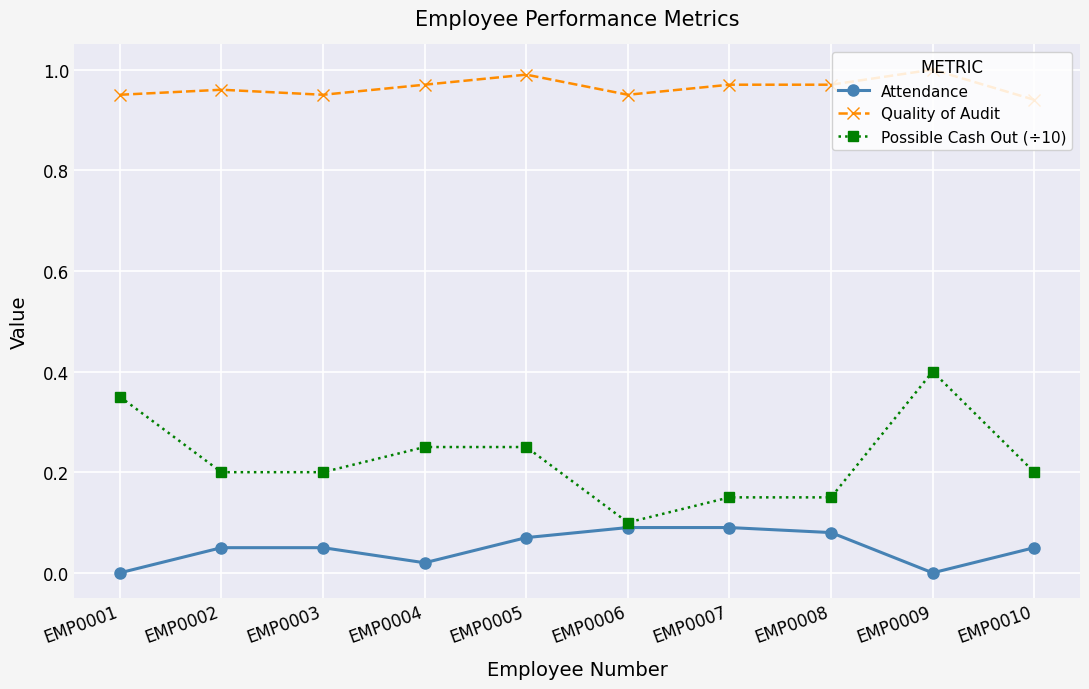

At which label does Possible Cash Out (÷10) reach its peak?

EMP0009